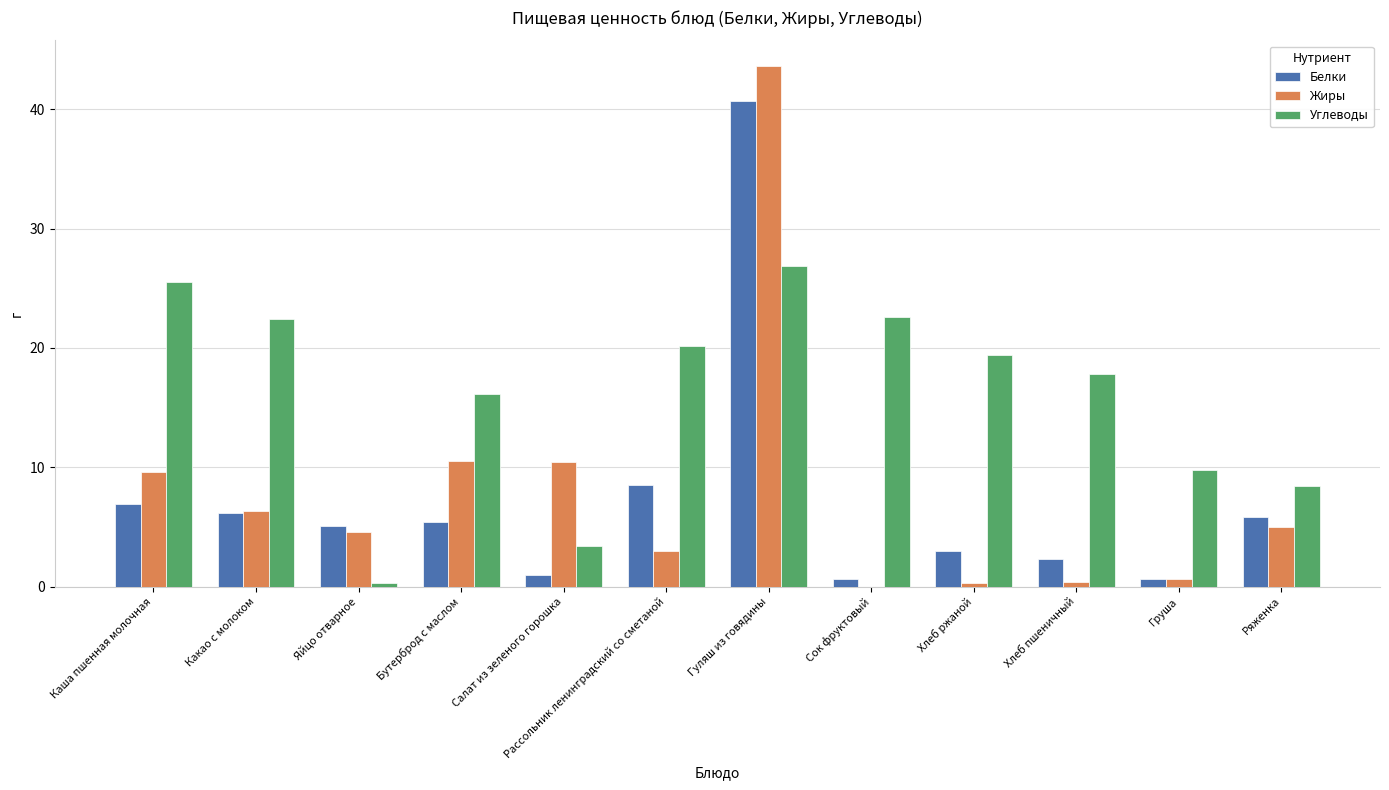

What is the sum of the Углеводы values at Хлеб пшеничный and Бутерброд с маслом?

33.9